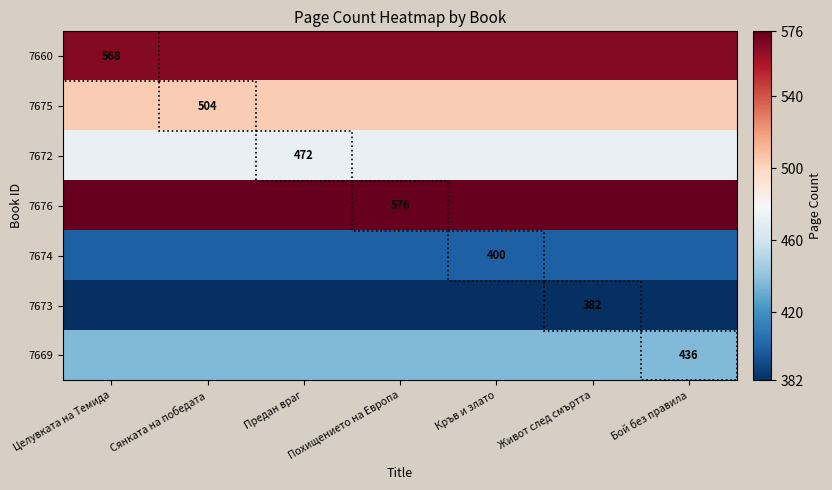

The value of 7672 at Предан враг is 472. True or false?

True